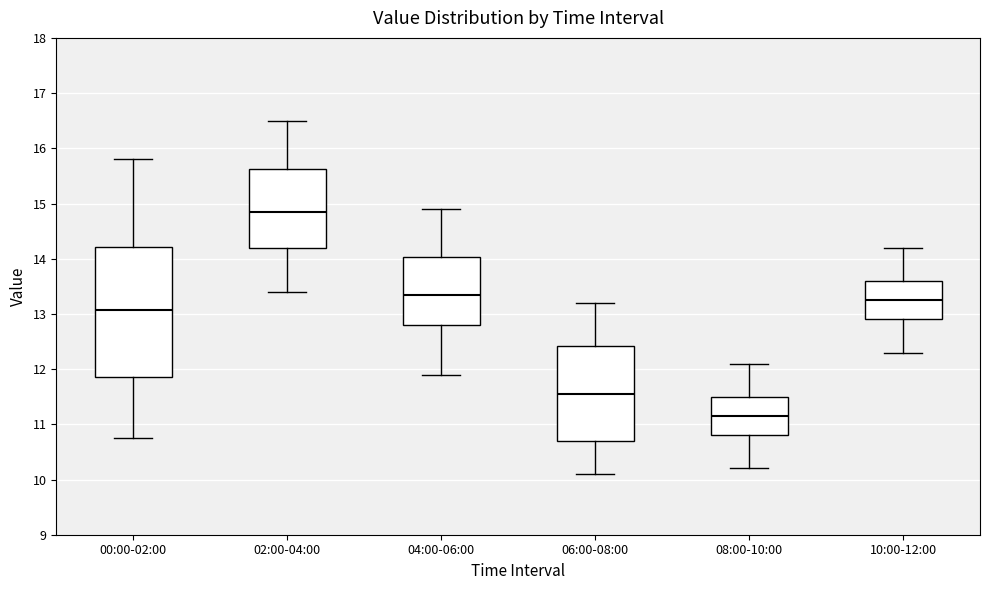

Comparing the boxes themselves (not the whiskers), which one is the tallest?

00:00-02:00